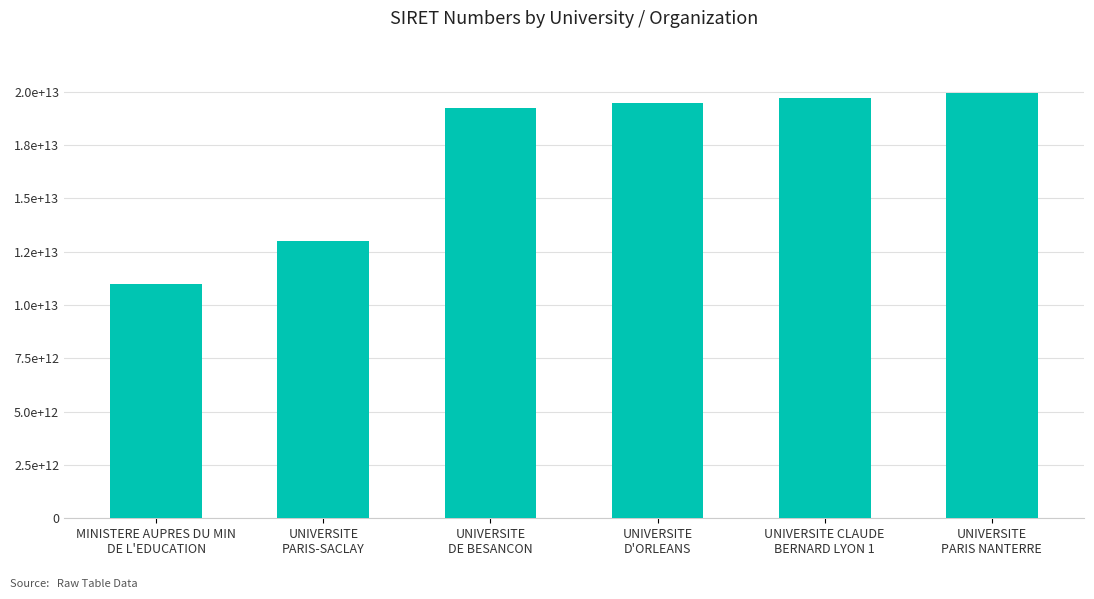

Reading right to left, list all the values displayed in this chart.

19921204400010	19691774400019	19450855200016	19251215000363	13002602400054	11004401300040